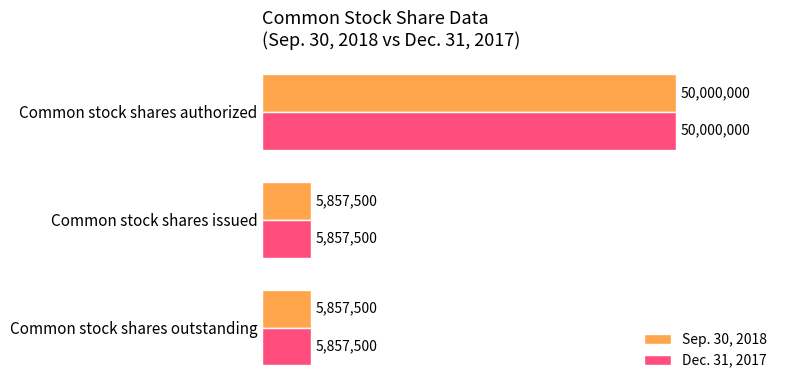

What are all the series names shown in the legend?

Sep. 30, 2018, Dec. 31, 2017